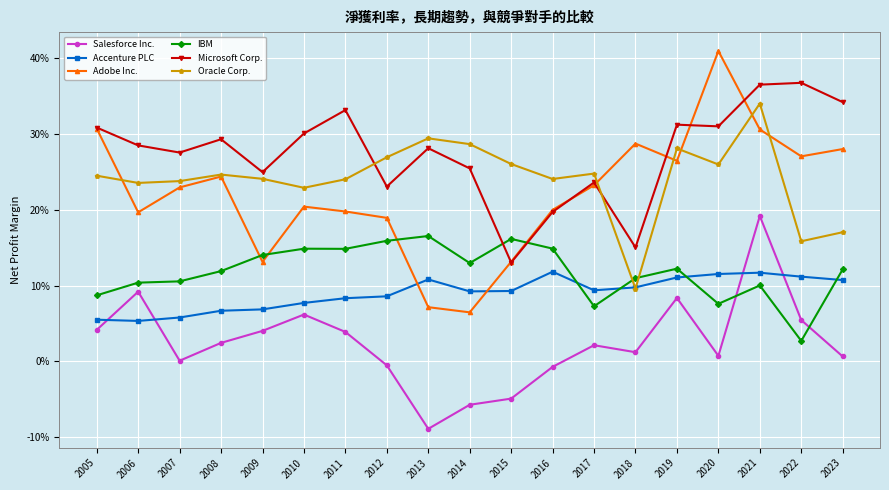

Between 2010 and 2014, which series saw the biggest shift?

Adobe Inc.